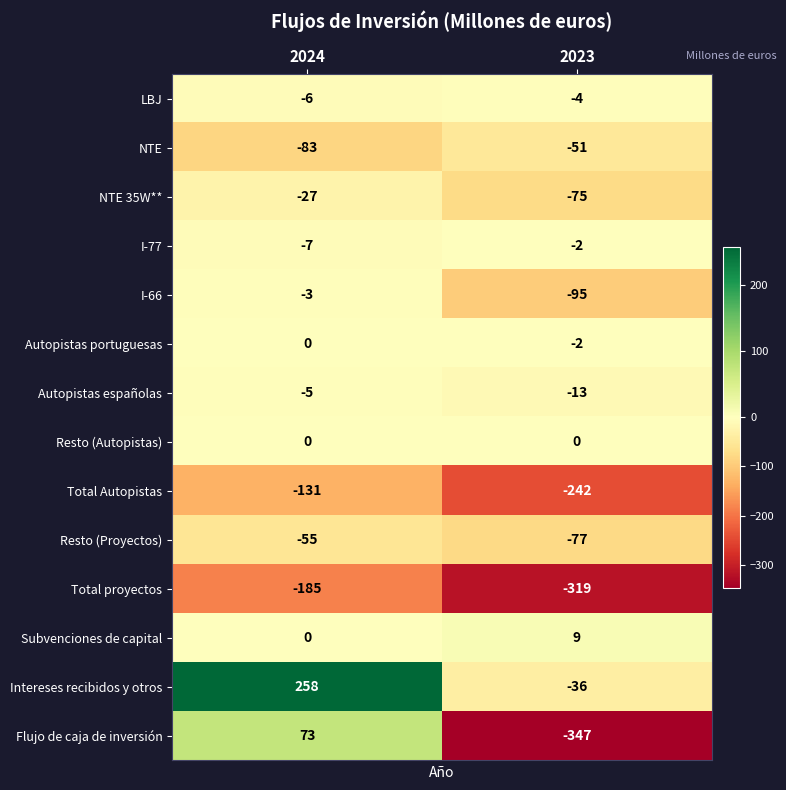

List the labels in order of Autopistas españolas value, smallest first.

2023, 2024